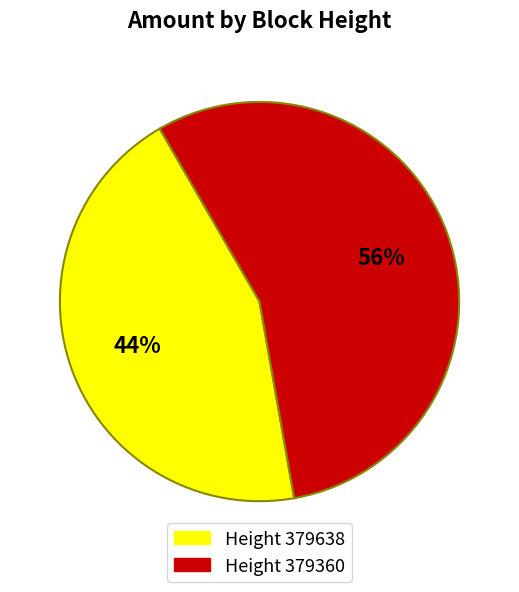

Is there a majority slice in this chart?

Yes